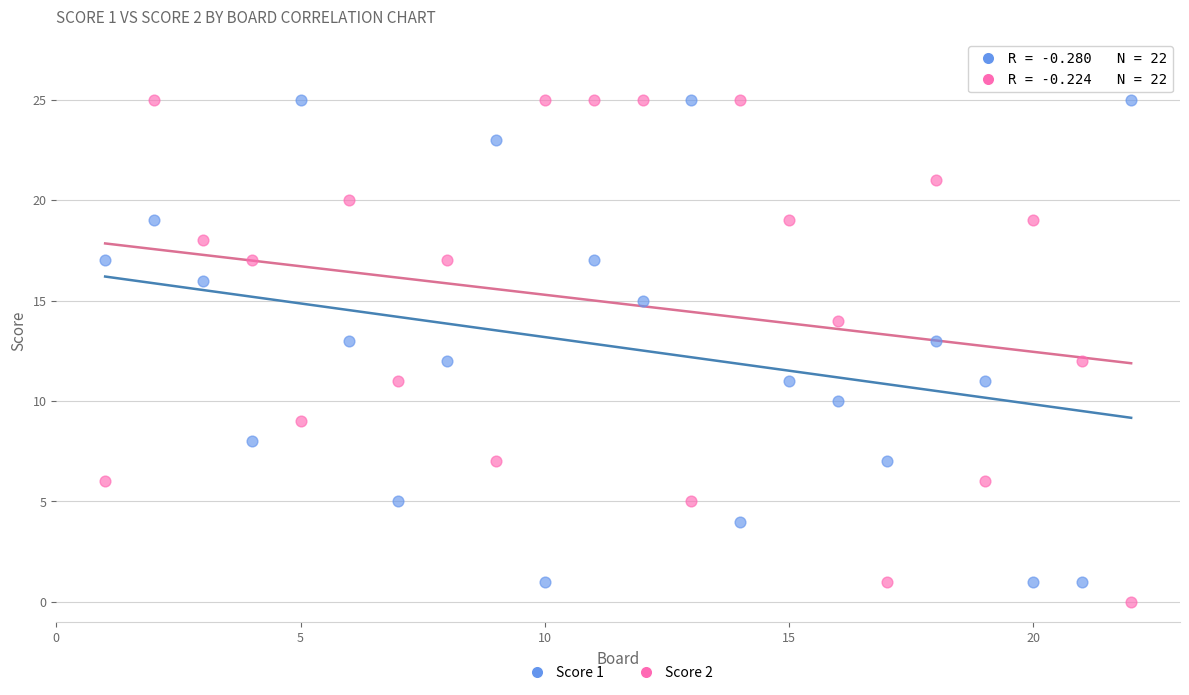

Which series contains the lowest Y value?

Score 2